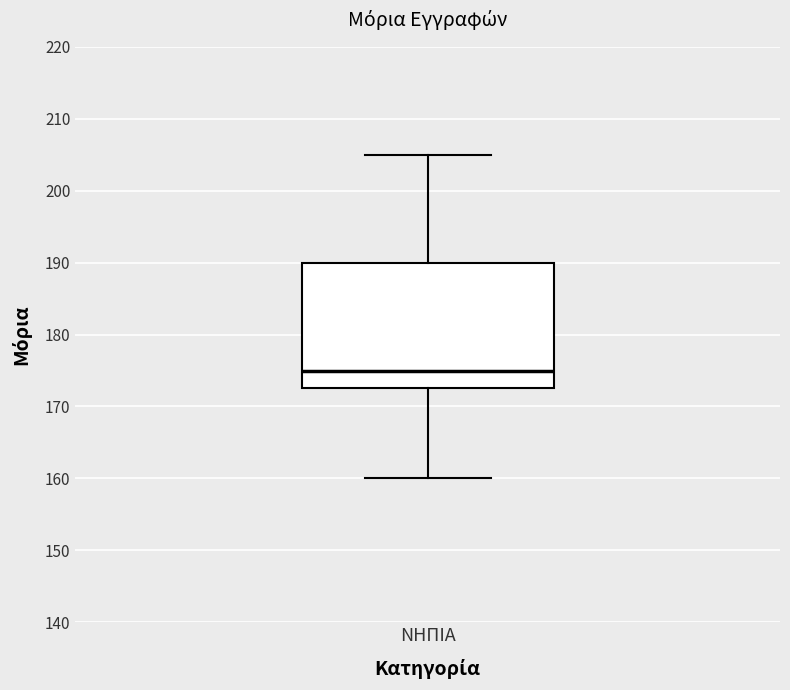

Where is the upper edge of the box for ΝΗΠΙΑ on the y-axis? The values are not printed on the chart, so give them approximately, as read against the axis.

190